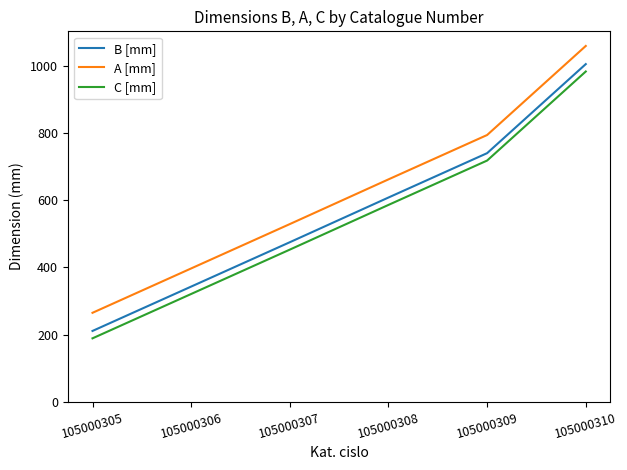

Reading left to right, transcribe all the data shown in this chart.

B [mm]: 211	343	475	608	740	1005
A [mm]: 265	397	529	662	794	1059
C [mm]: 189	321	453	586	718	983